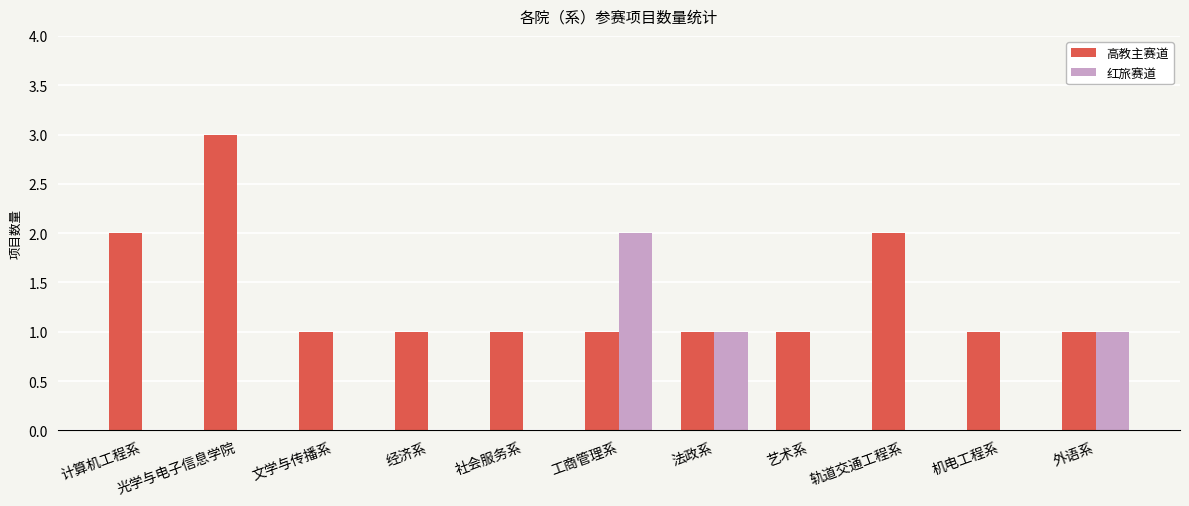

The value of 红旅赛道 at 轨道交通工程系 is 0. True or false?

True